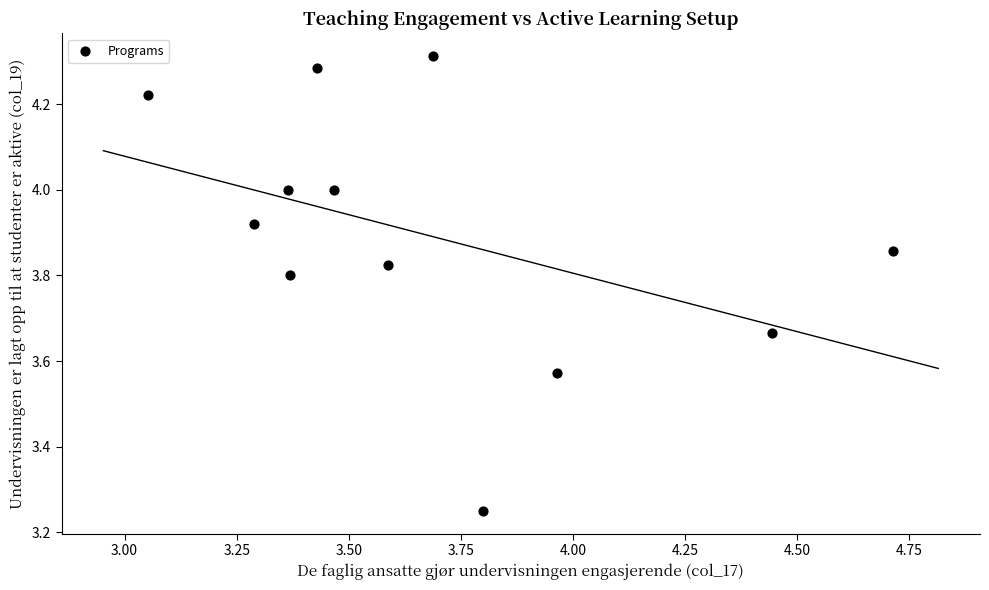

What is the range of X values (max minus min)?

1.7